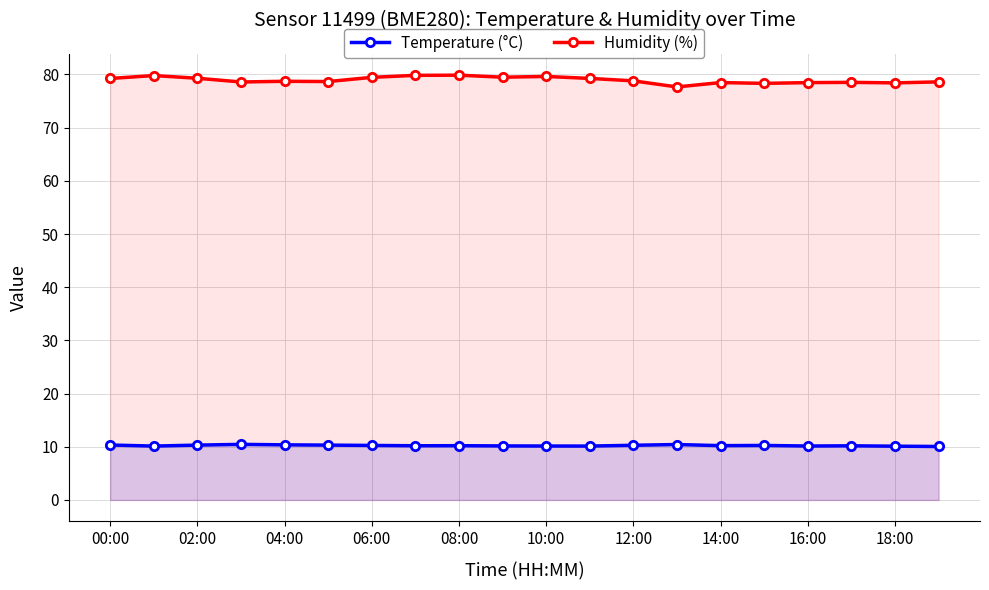

List the series in order of their overall mean, highest first.

Humidity (%), Temperature (°C)